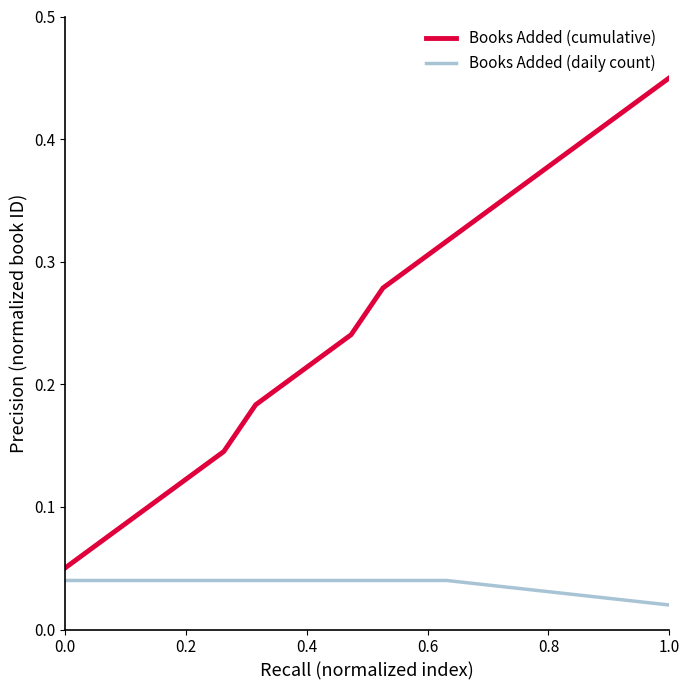

How many lines are shown in the chart?

2